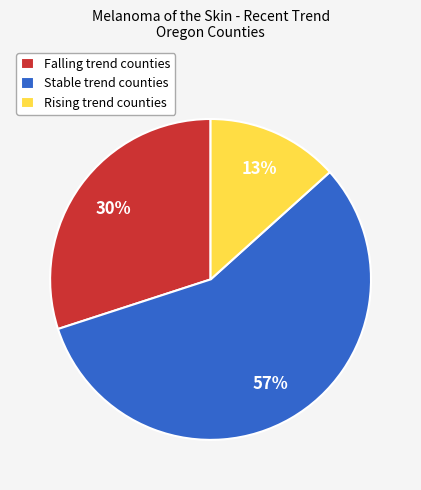

Rank the categories by value from lowest to highest.

Rising trend counties, Falling trend counties, Stable trend counties